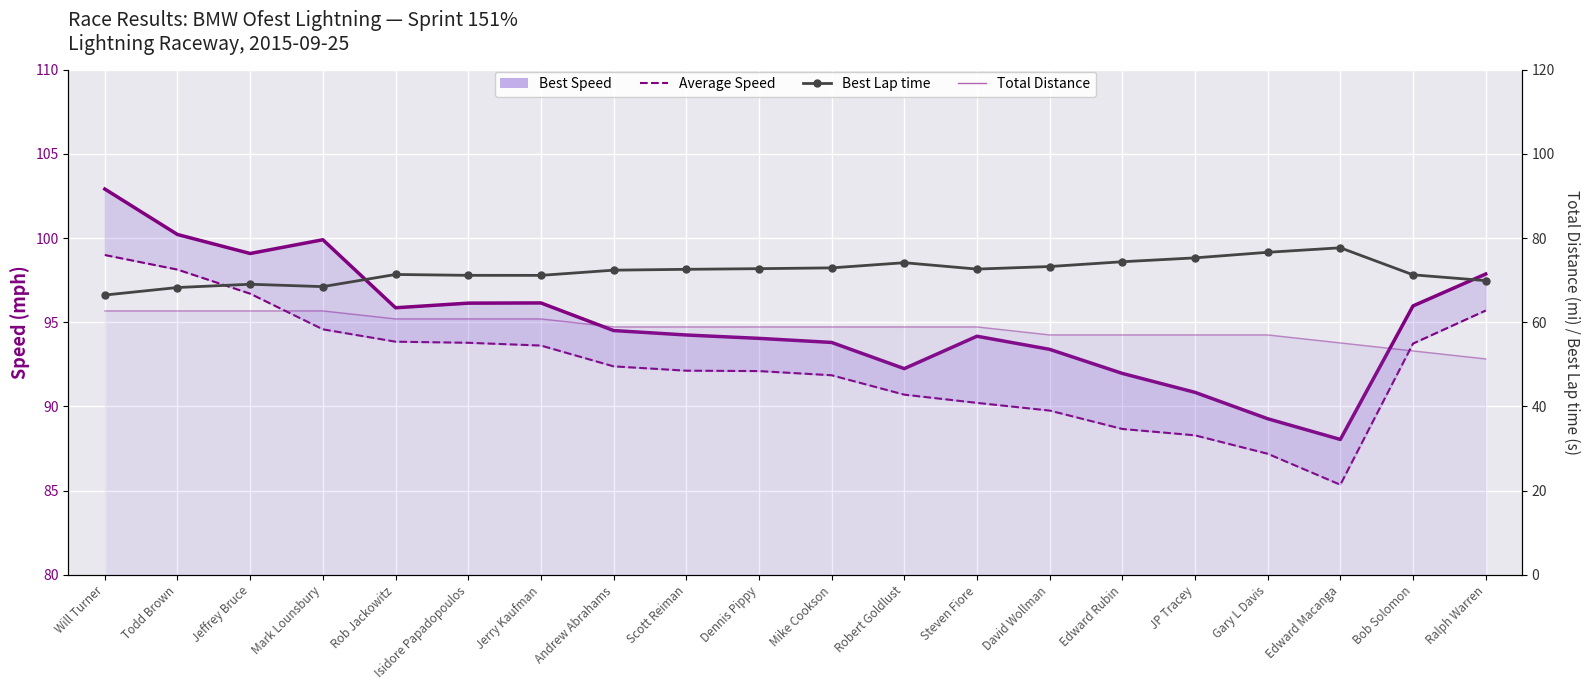

The value of Best Speed at Todd Brown is 100.2. True or false?

True